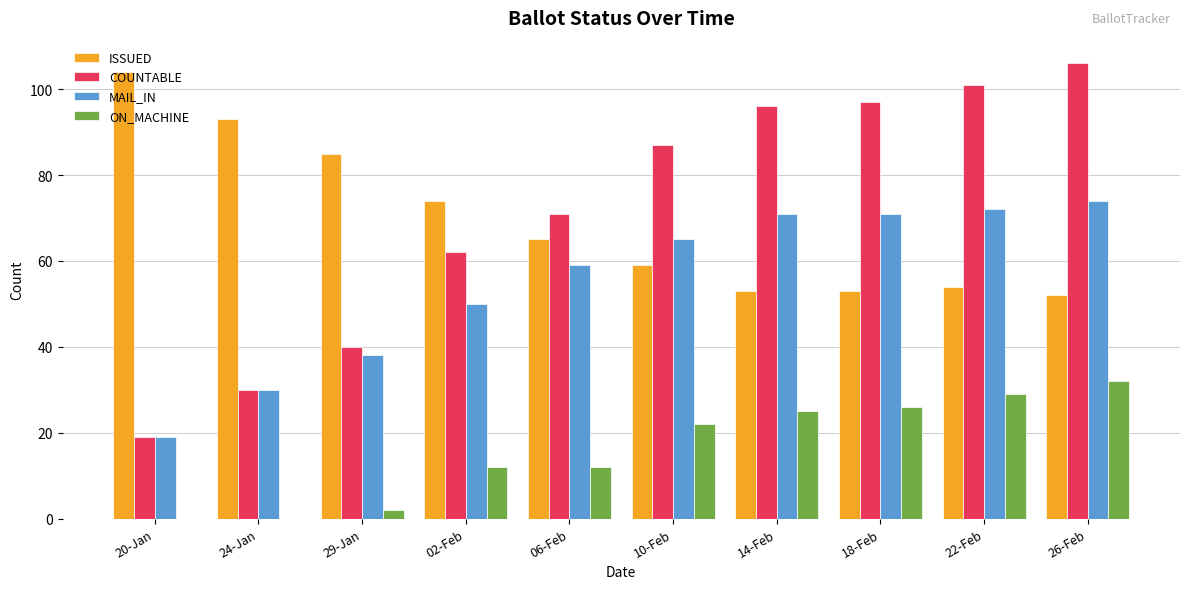

What is the maximum value for ISSUED?

104